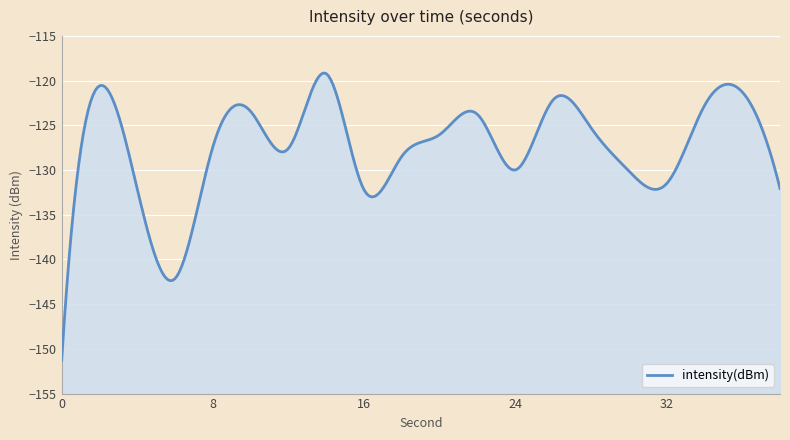

What value does the data have at 14?

-119.2